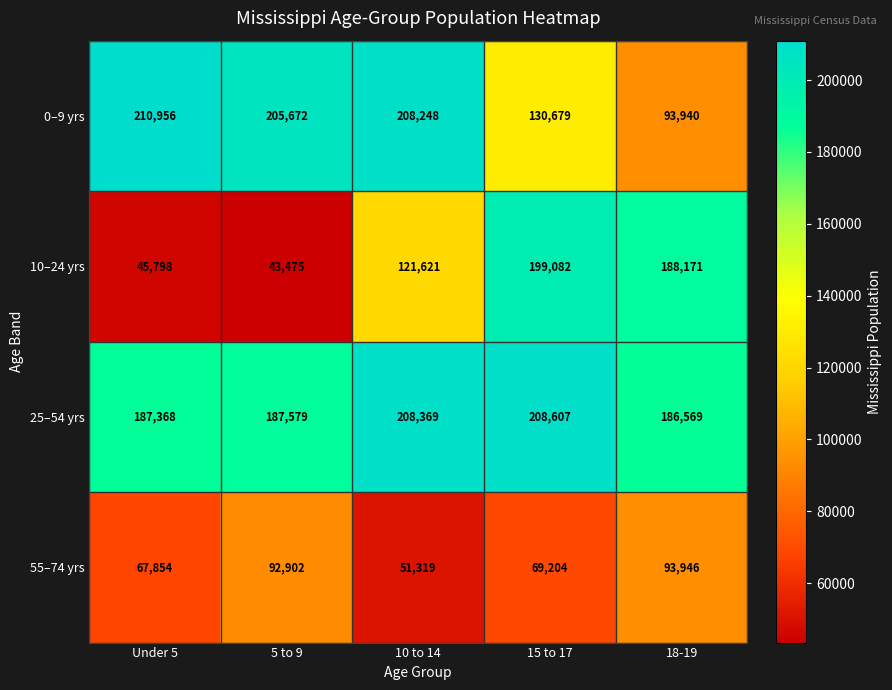

What is the spread (max minus min) of values at Under 5?

165158